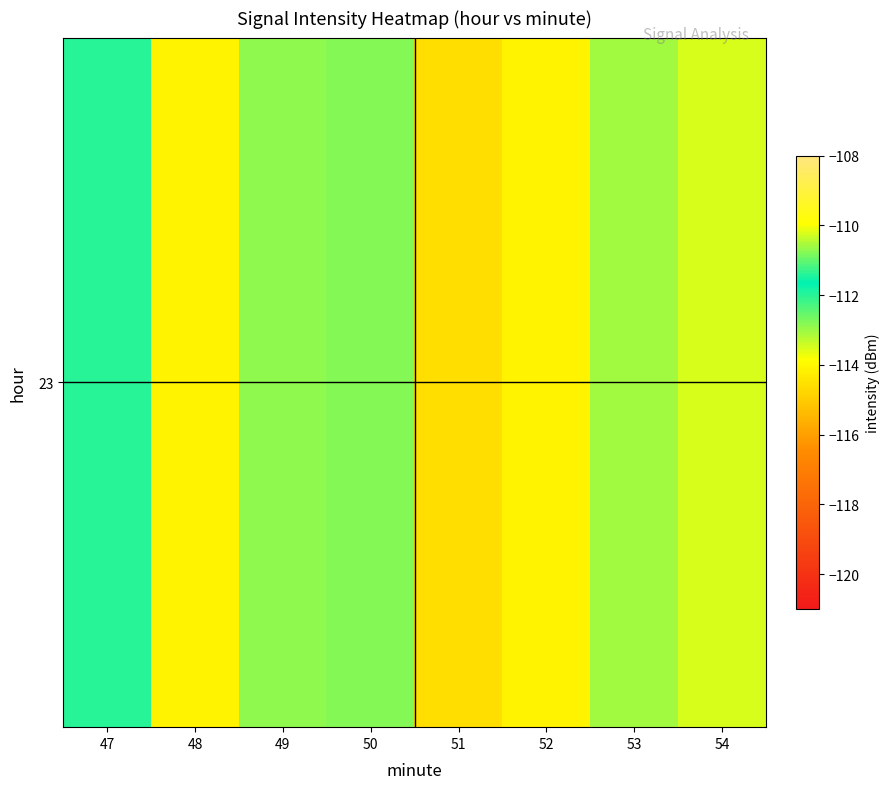

Is it true that the value at 50 is -161.2?

False